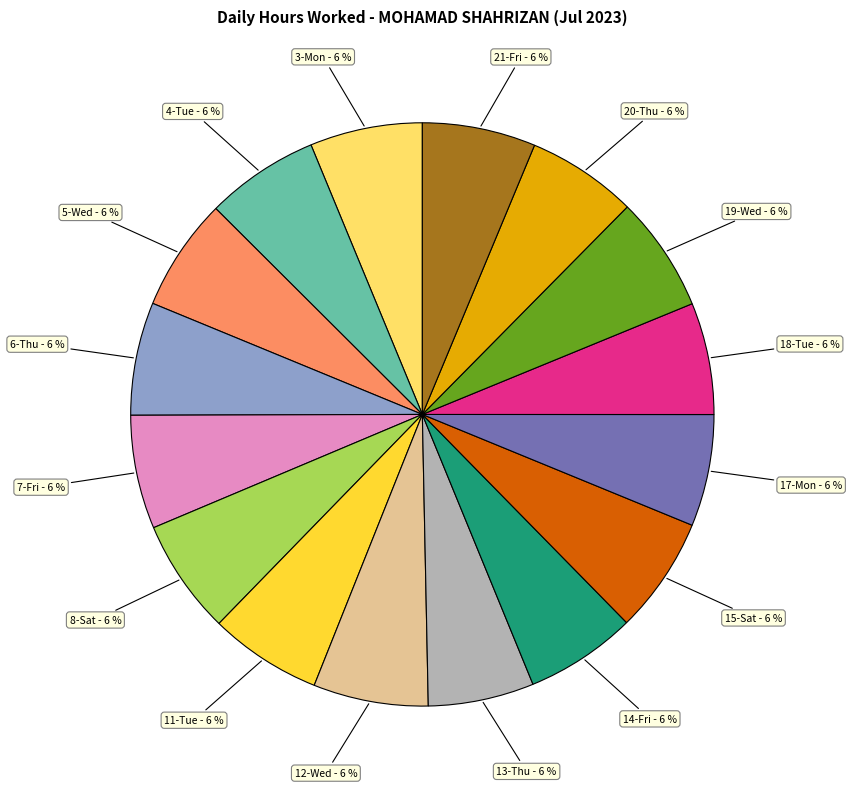

To the nearest percent, what is the average slice percentage?

6%